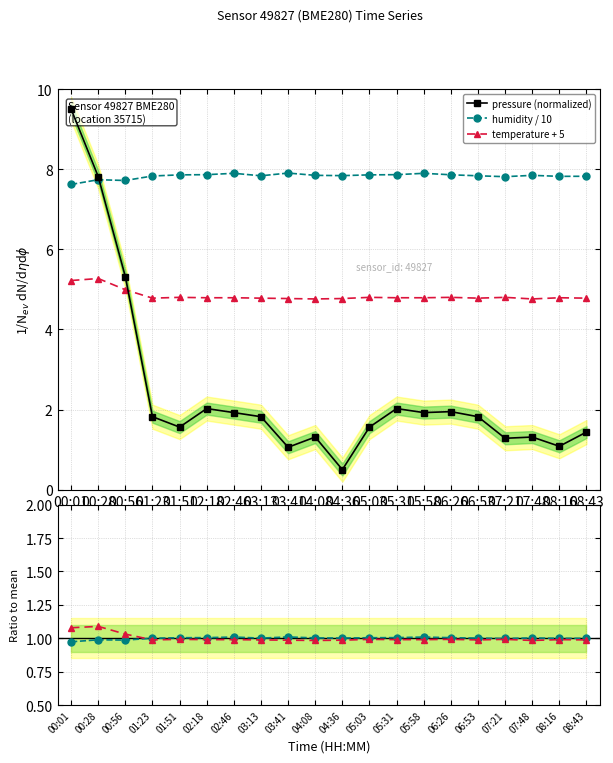

True or false: temperature ratio and temperature + 5 cross at least once.

False